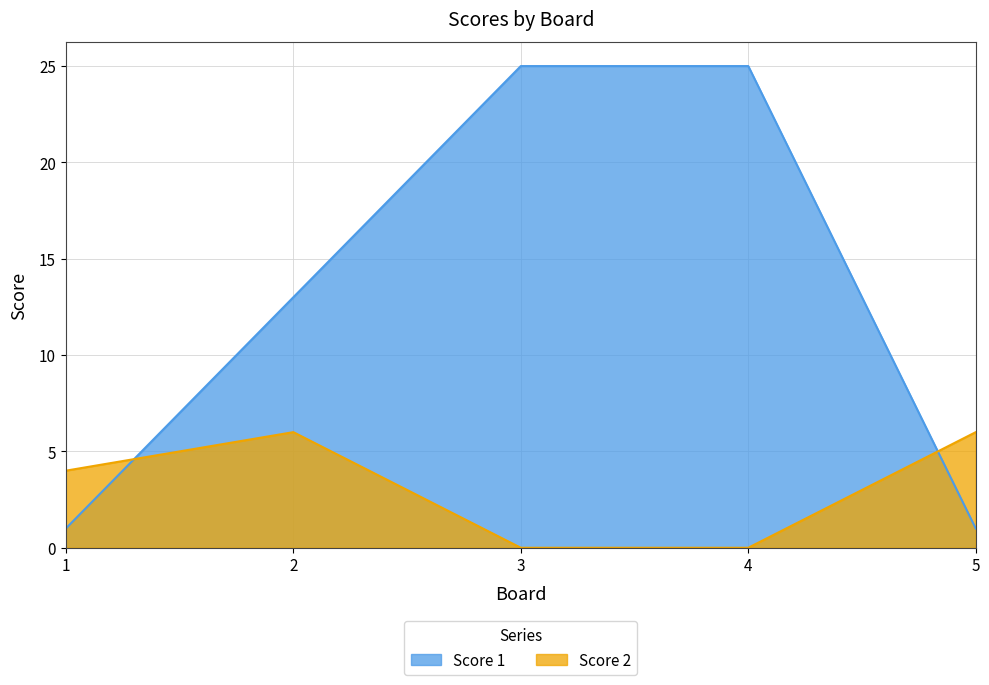

Which category has the lowest value across all series?

3